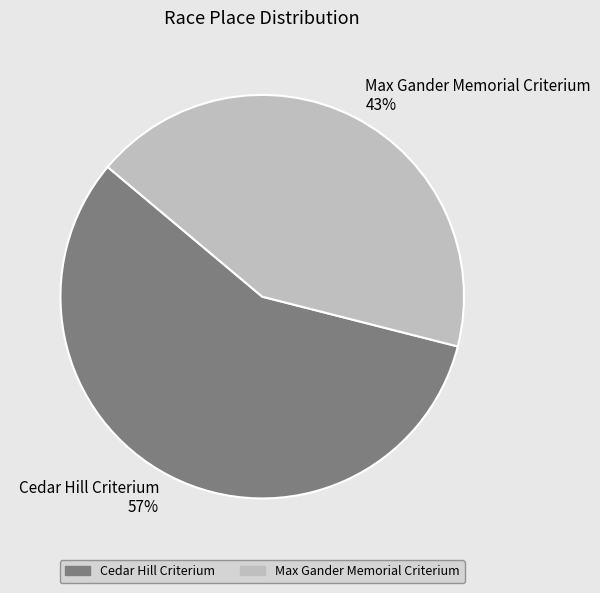

What percentage is the Max Gander Memorial Criterium slice, to the nearest percent?

43%